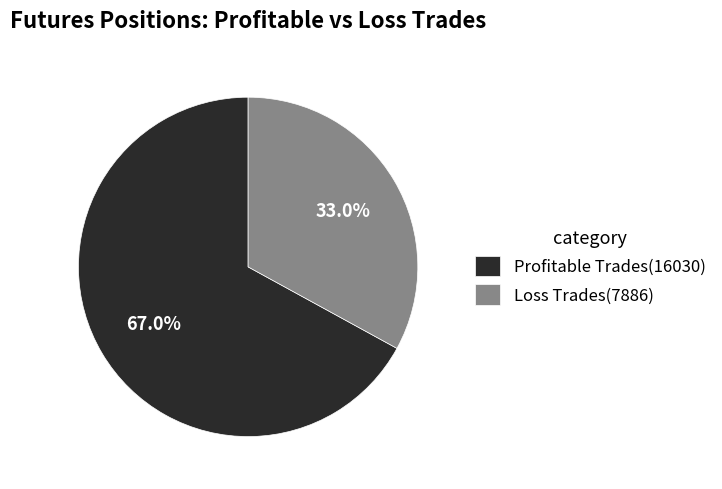

Is there a majority slice in this chart?

Yes